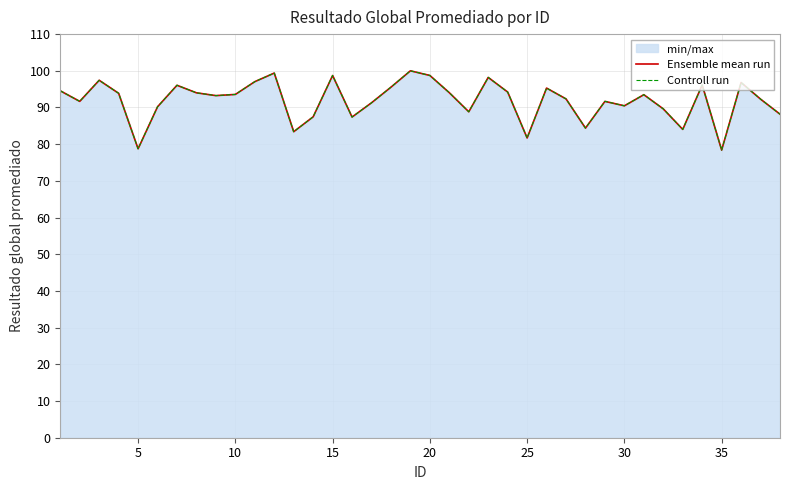

True or false: Ensemble mean run has more than 1 points higher than both neighbors.

True